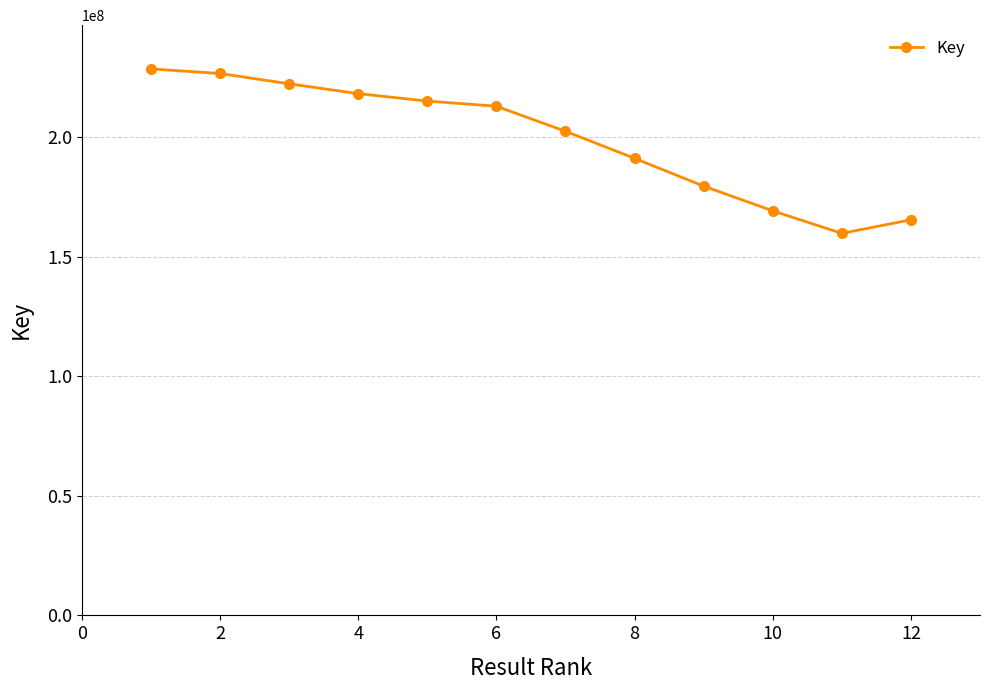

What is the sum of all values?

2392890685